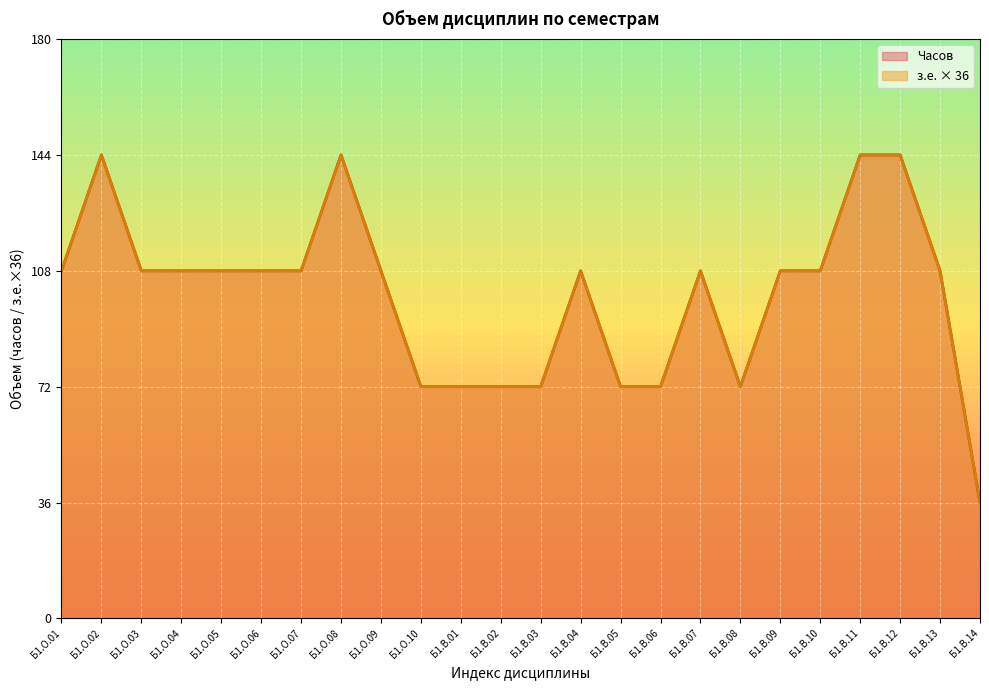

At which category does Часов reach its first local peak?

Б1.О.02